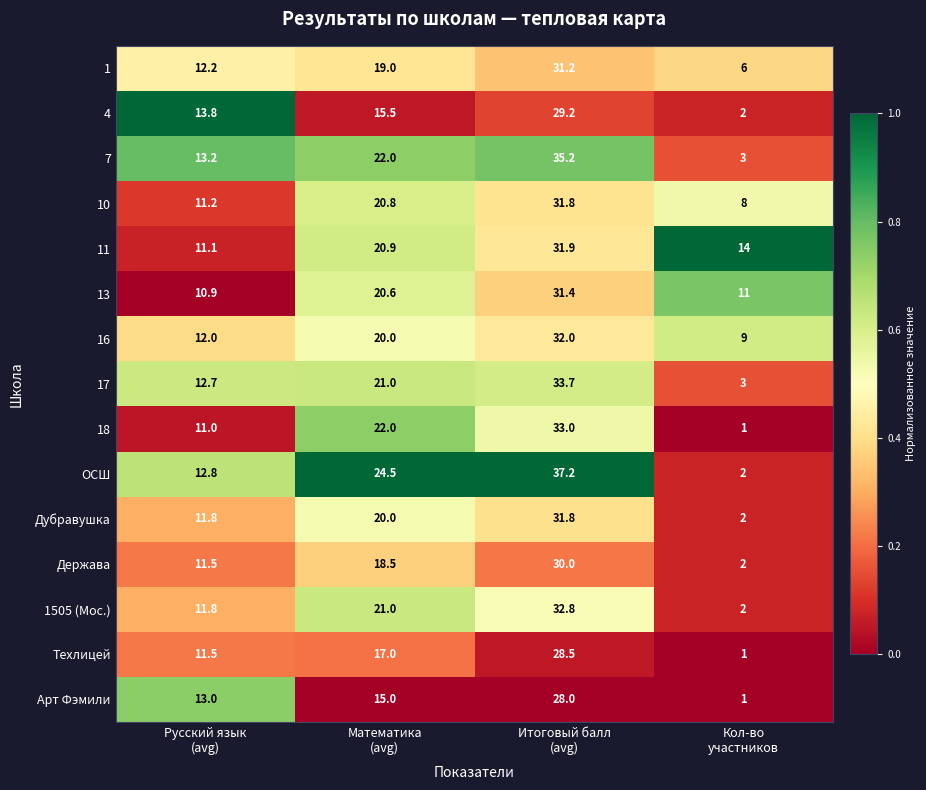

What is the difference between the maximum and second lowest values in the ОСШ series?

24.4